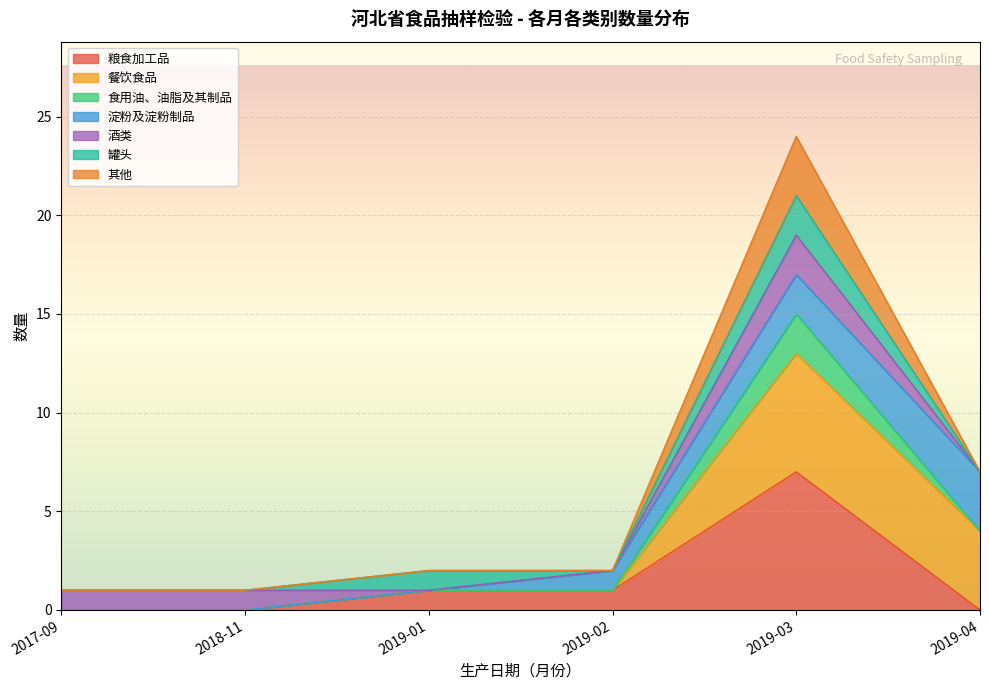

What is the smallest value displayed?

1